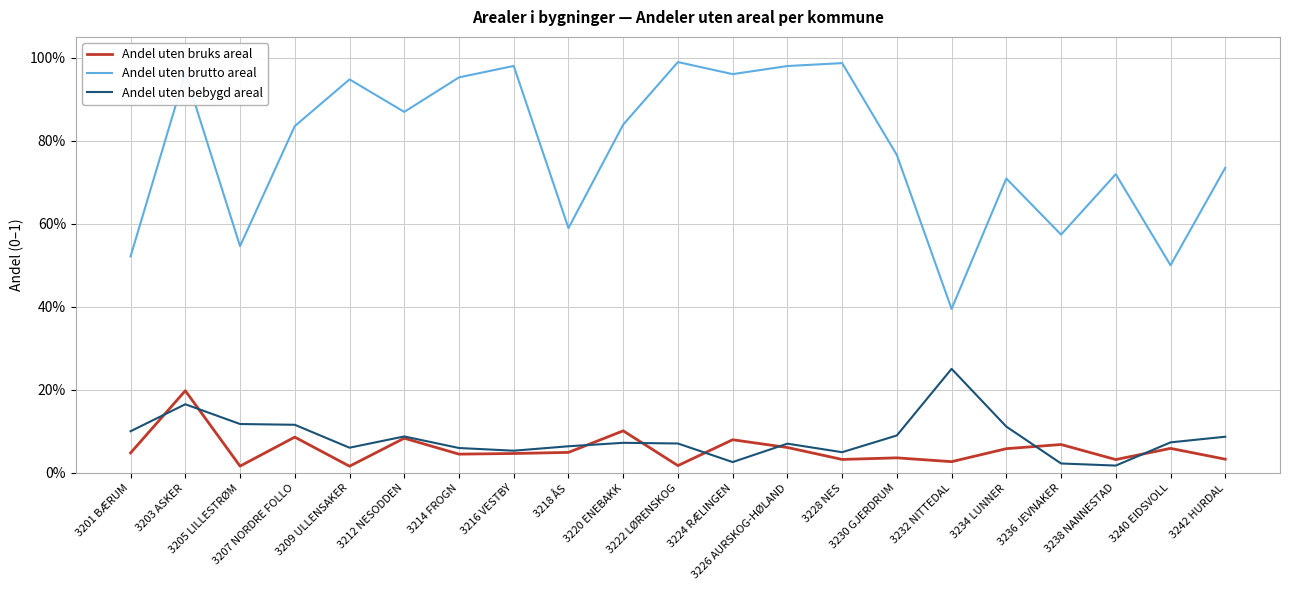

What are all the series names shown in the legend?

Andel uten bruks areal, Andel uten brutto areal, Andel uten bebygd areal